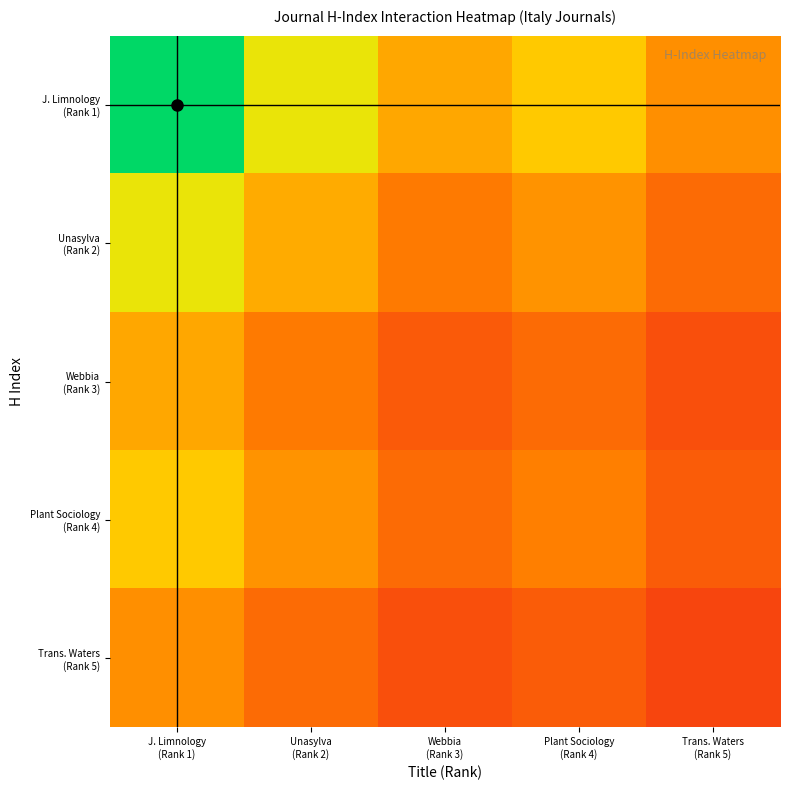

List the series in order of their peak value, highest first.

J. Limnology (Rank 1), Unasylva (Rank 2), Plant Sociology (Rank 4), Webbia (Rank 3), Trans. Waters (Rank 5)